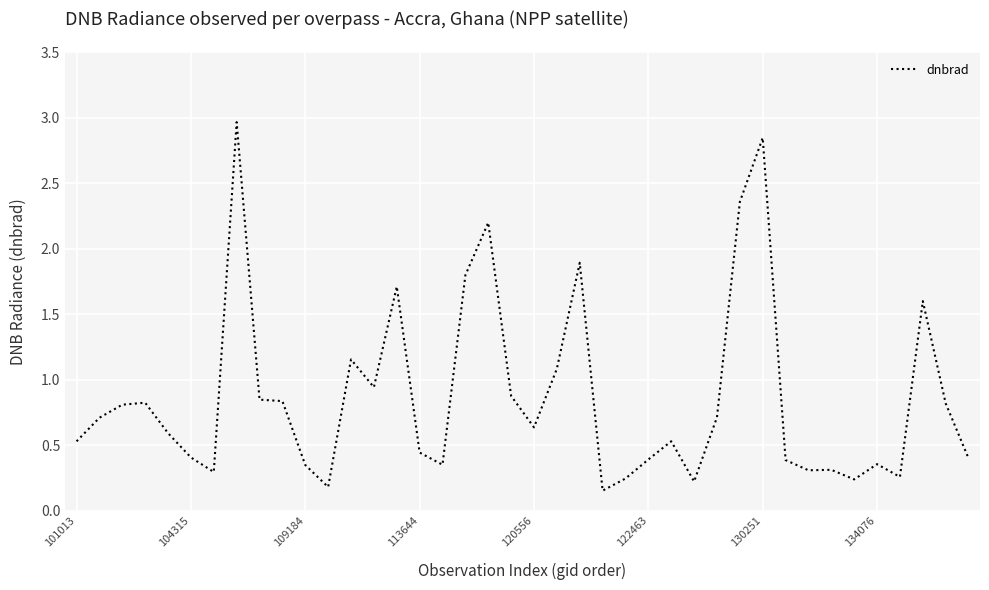

What is the sum of all values?

34.6